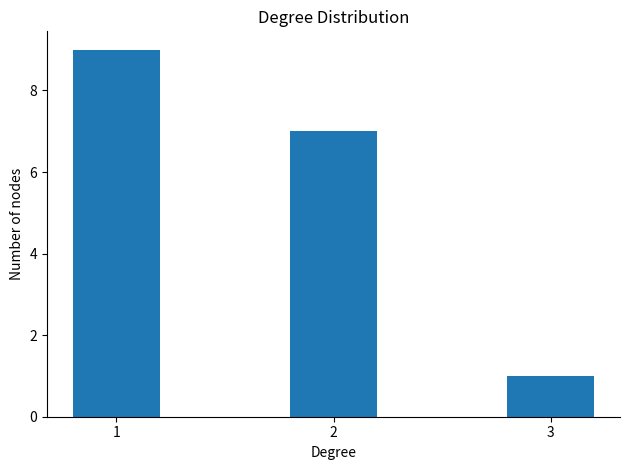

At which category does the chart reach its peak across all series?

1